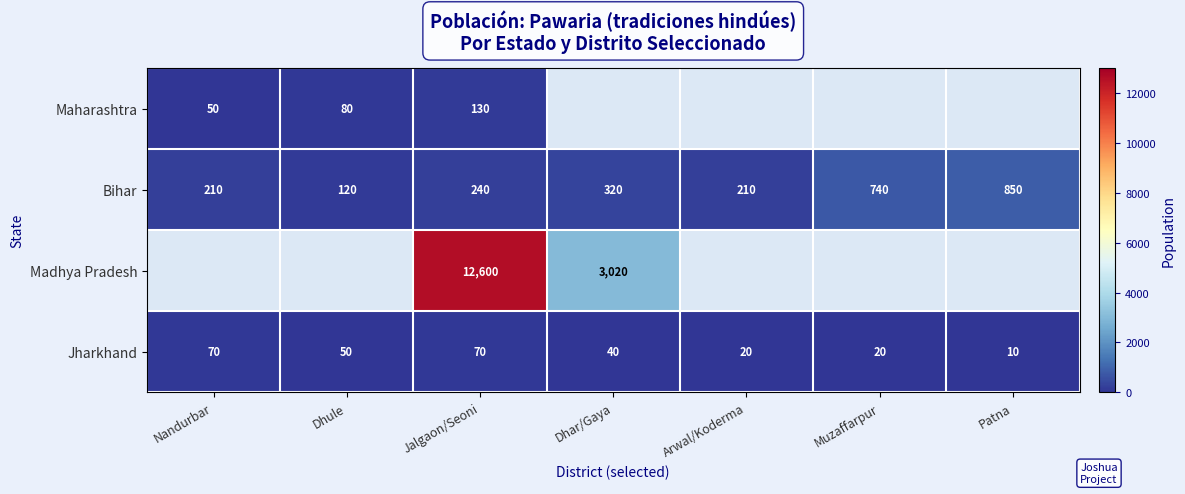

What is the difference between the Bihar values at Patna and Dhule?

730